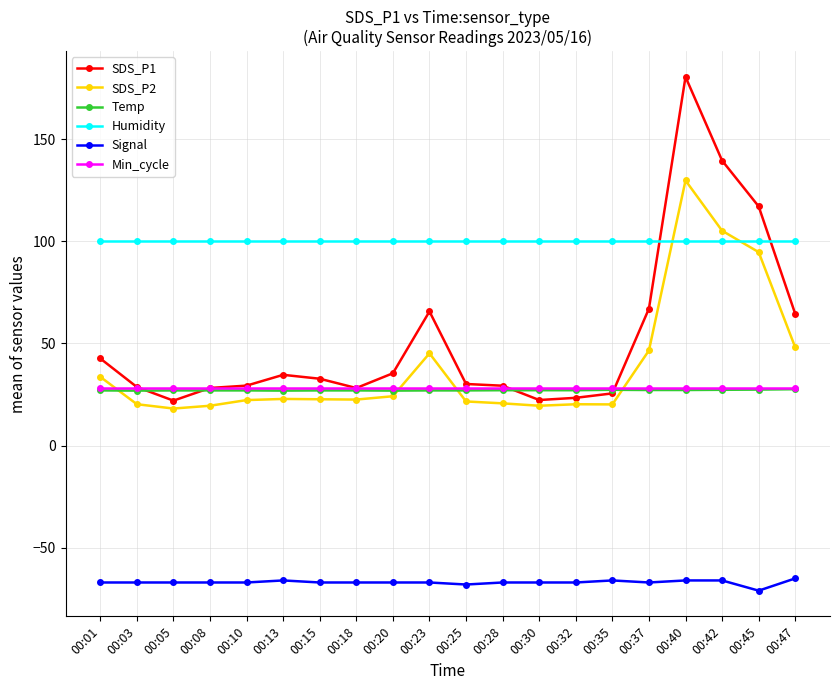

How many series are shown in this chart?

6